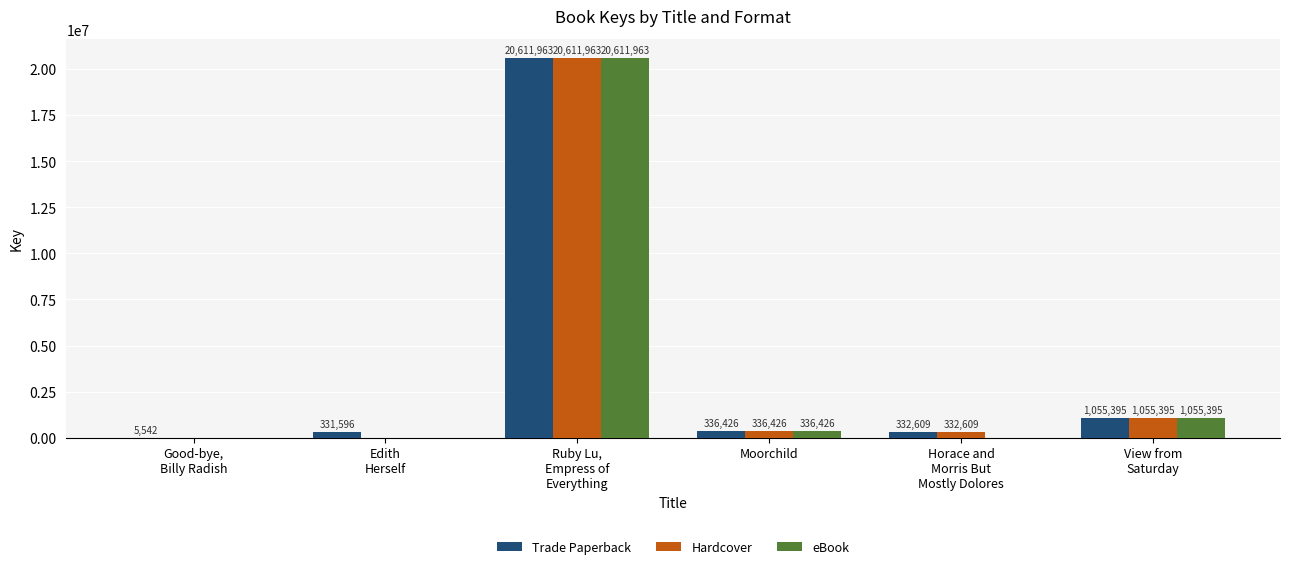

Is it true that eBook equals 4271990 at Ruby Lu,
Empress of
Everything?

False